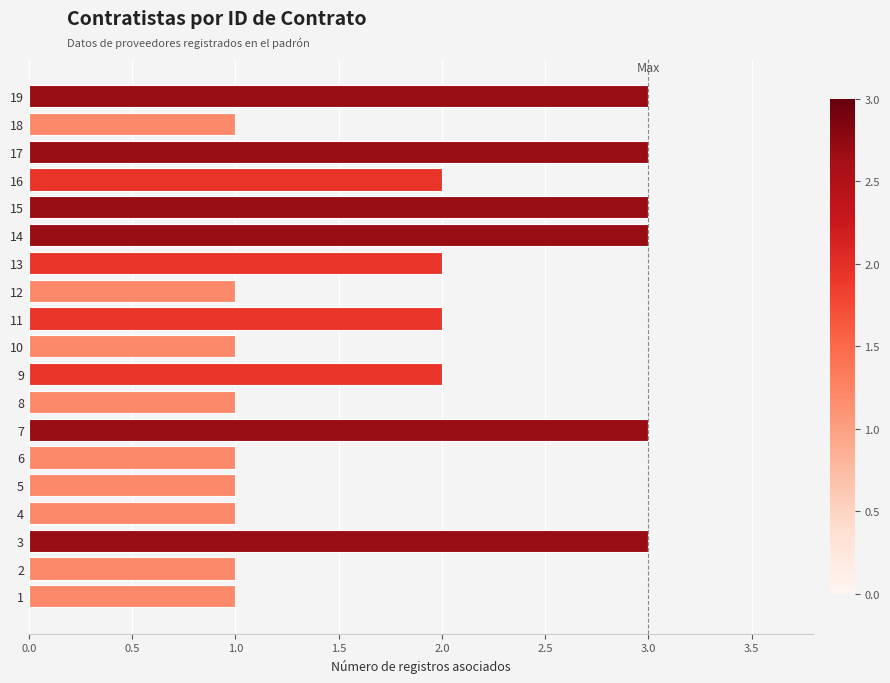

Approximately how many times larger is the value at 11 compared to 17?

0.7